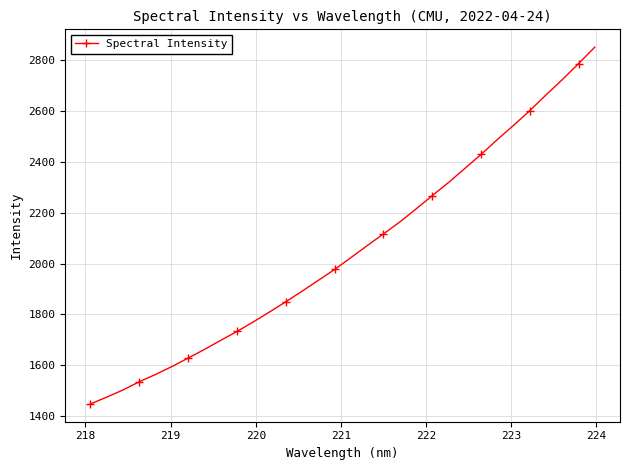

What is the maximum value shown in the chart?

2852.1